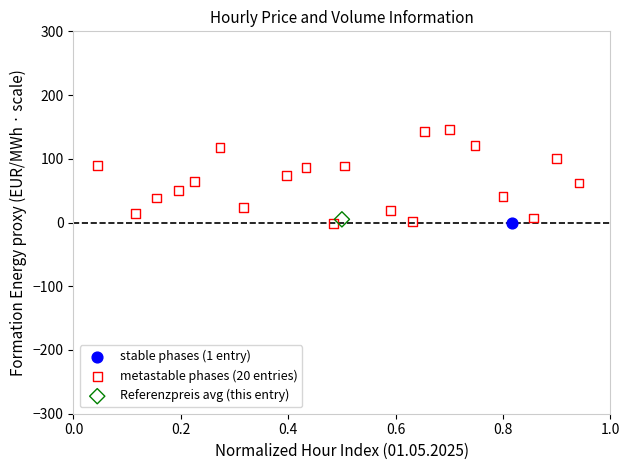

What are all the series names shown in the legend?

stable phases (1 entry), metastable phases (20 entries), Referenzpreis avg (this entry)